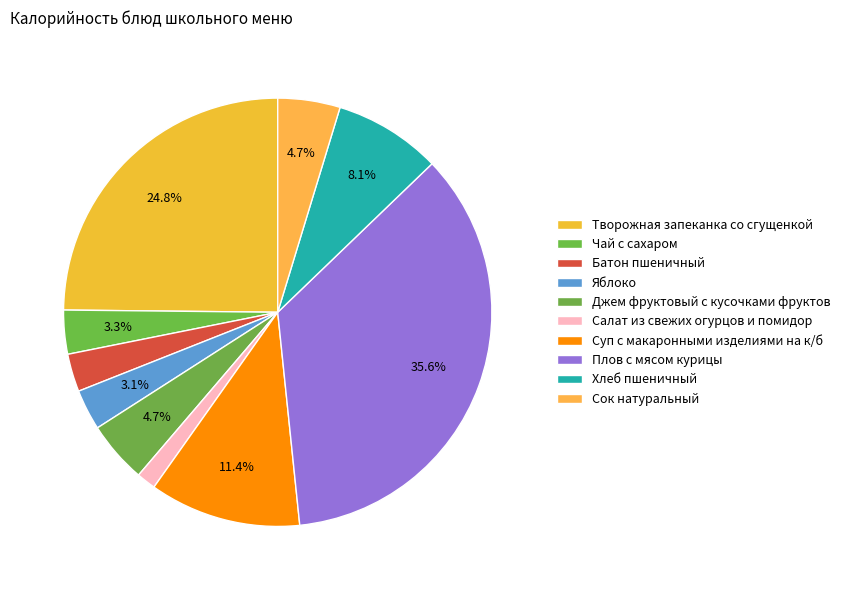

Count the number of slices in the pie.

10